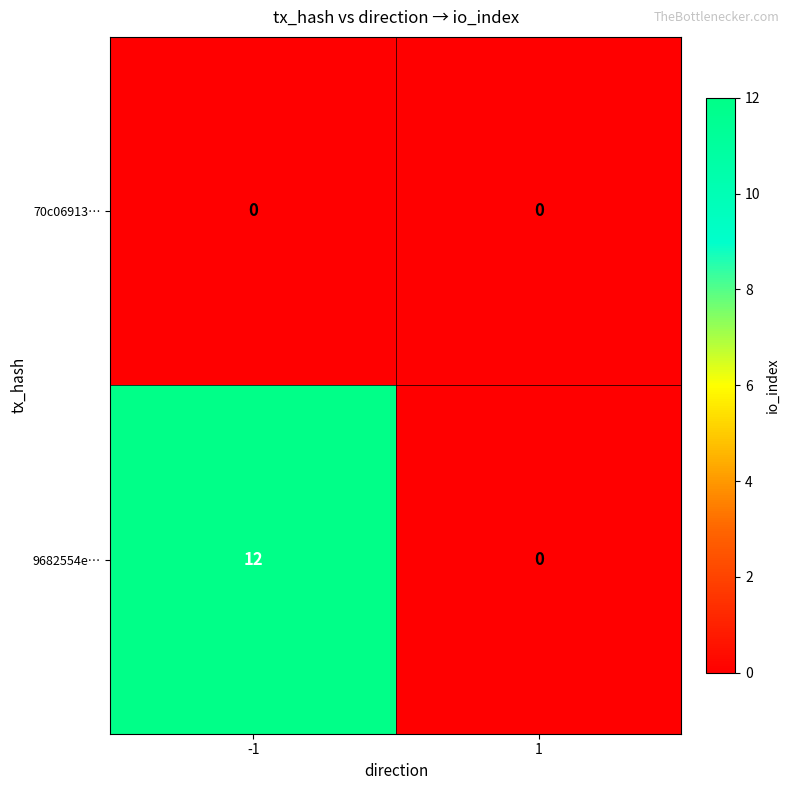

Which series has the widest spread of values?

9682554e…